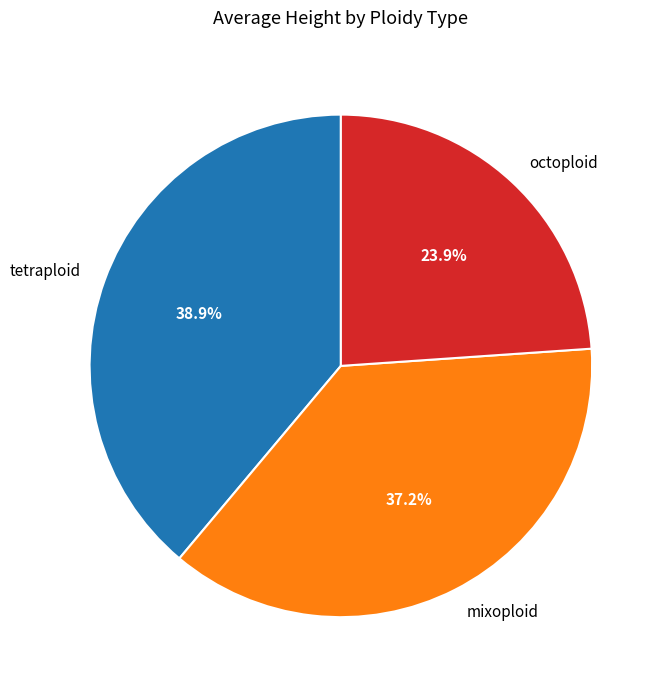

How much of the chart is everything except tetraploid?

61.1%